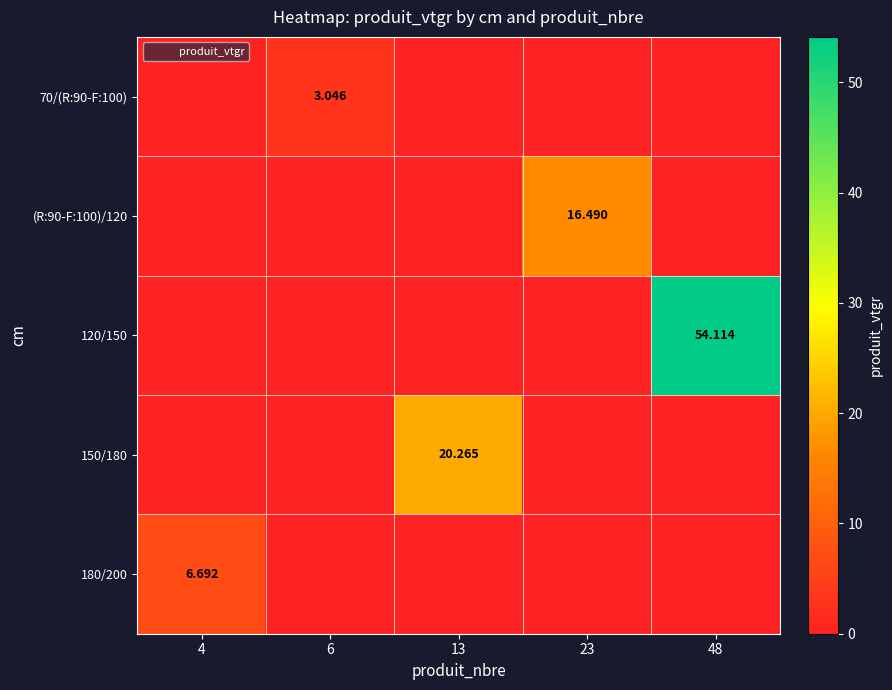

Which category has the lowest value in the 70/(R:90-F:100) series?

4